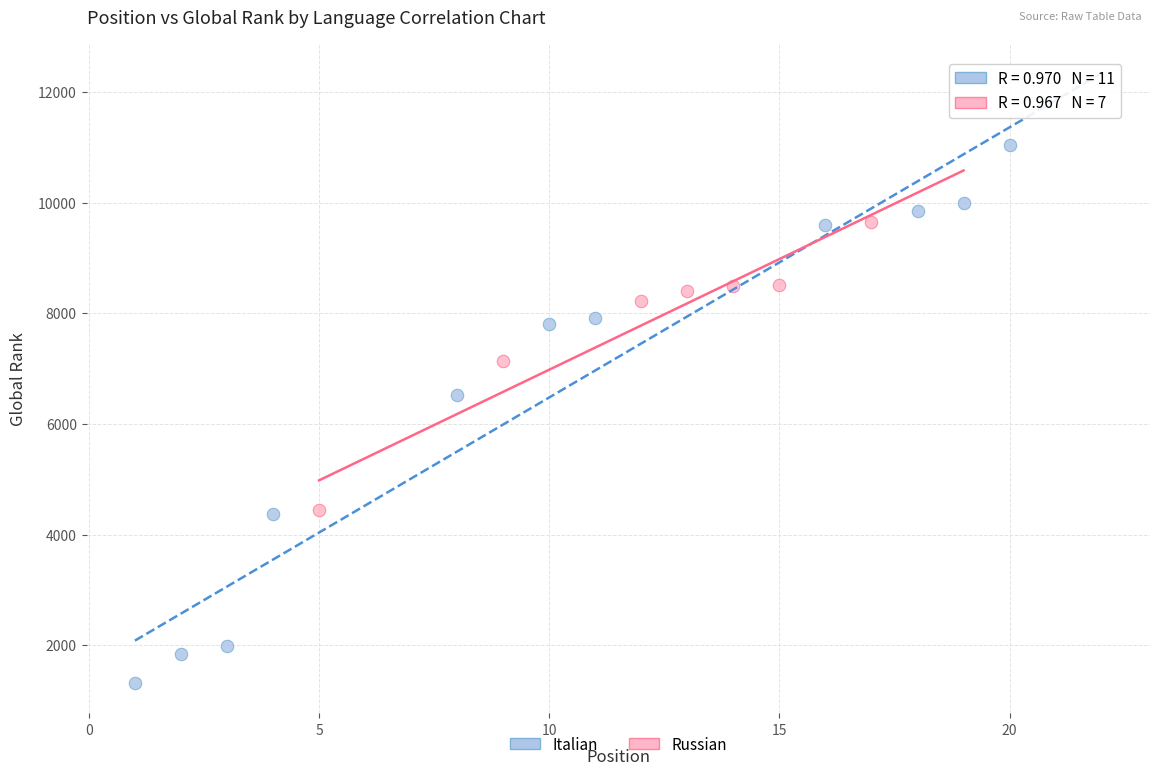

Which series reaches the minimum Y coordinate?

Italian